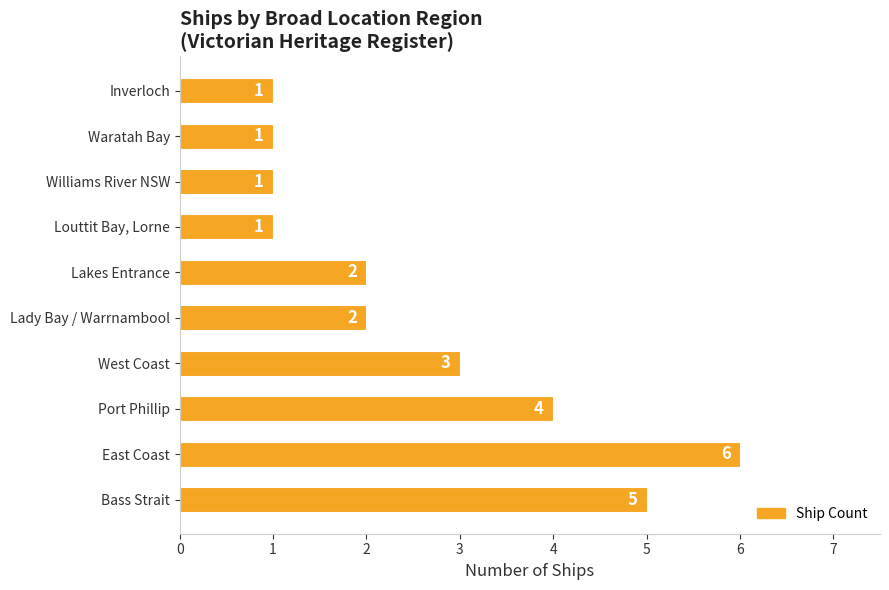

At which label is the value closest to 3?

West Coast